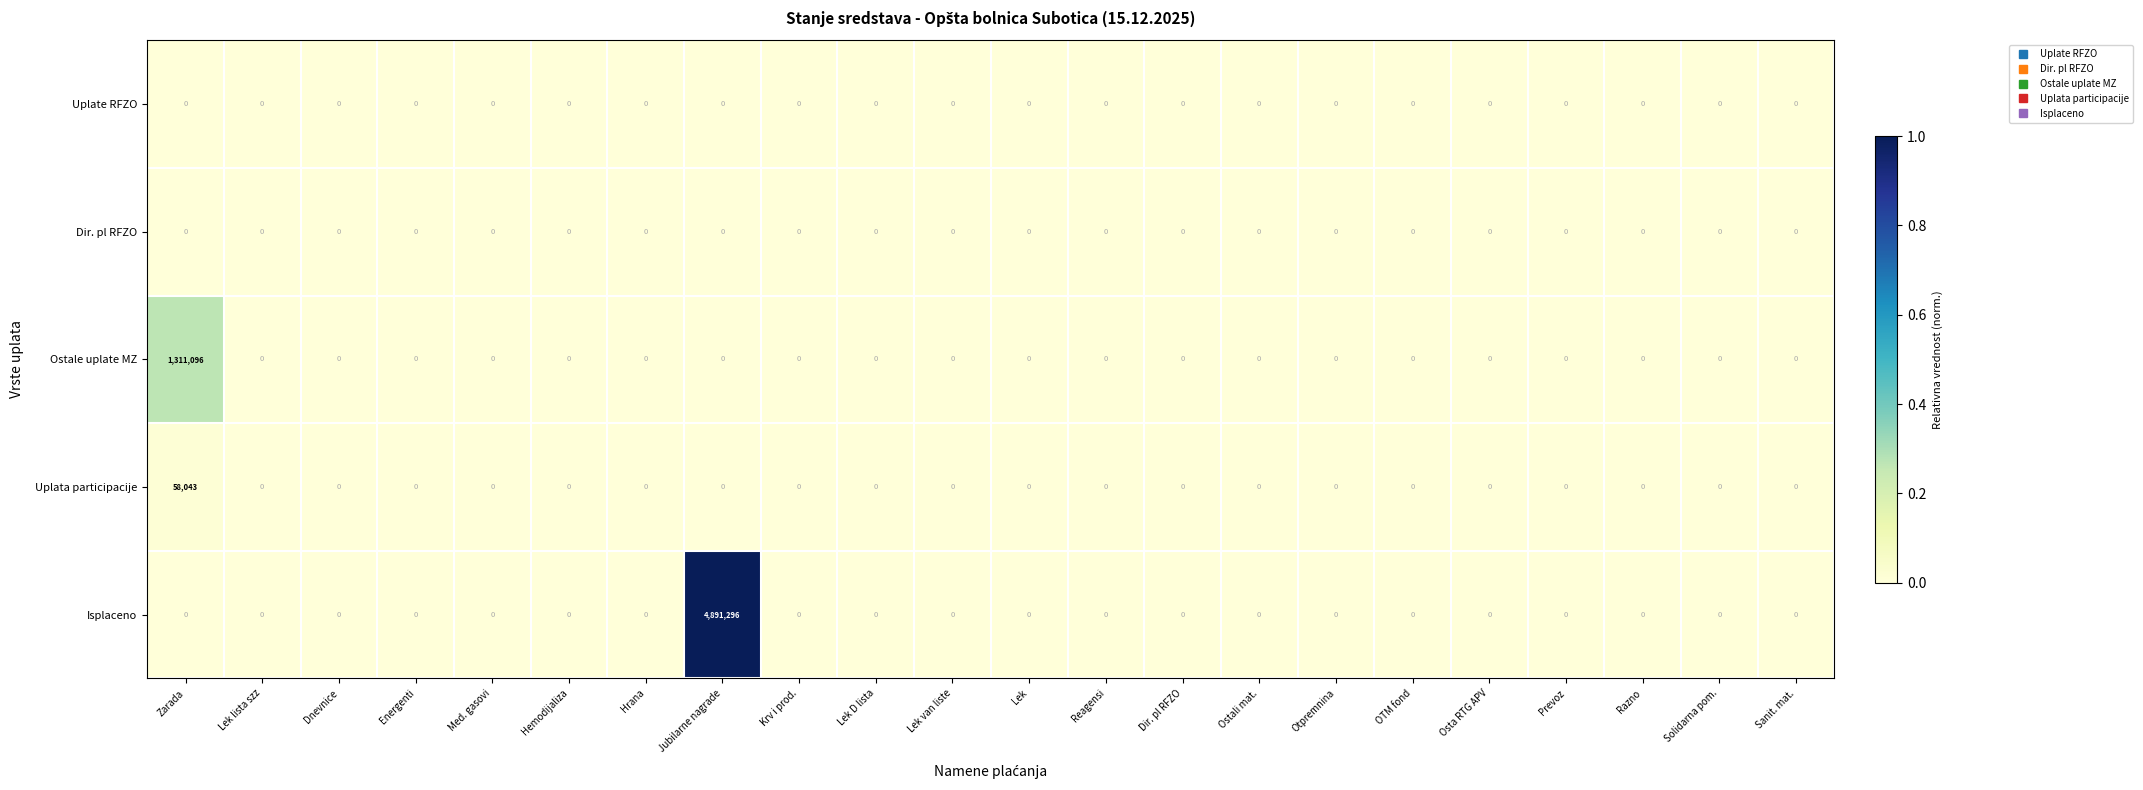

True or false: Uplate RFZO has a value of 0 at Lek van liste.

True